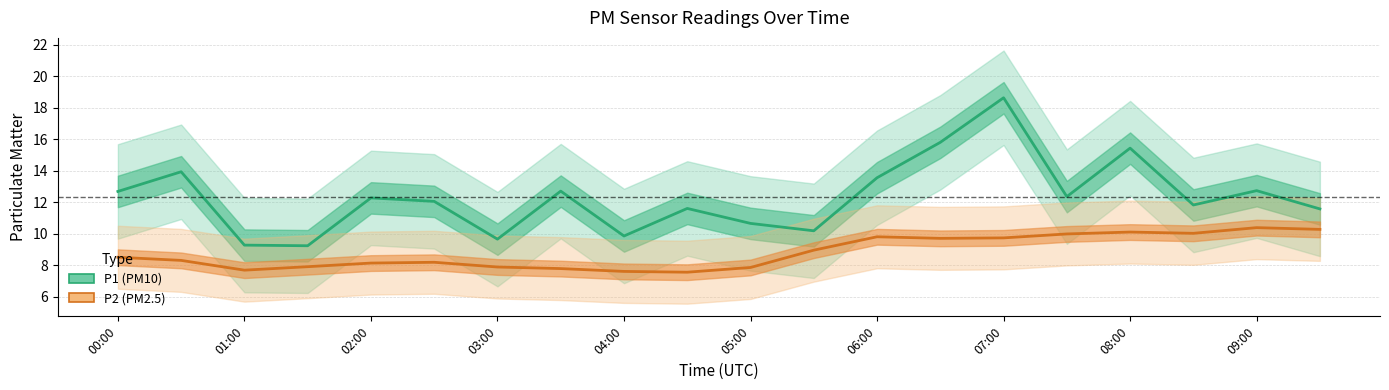

At 08:00, list the series in order from largest to smallest.

P1, P2